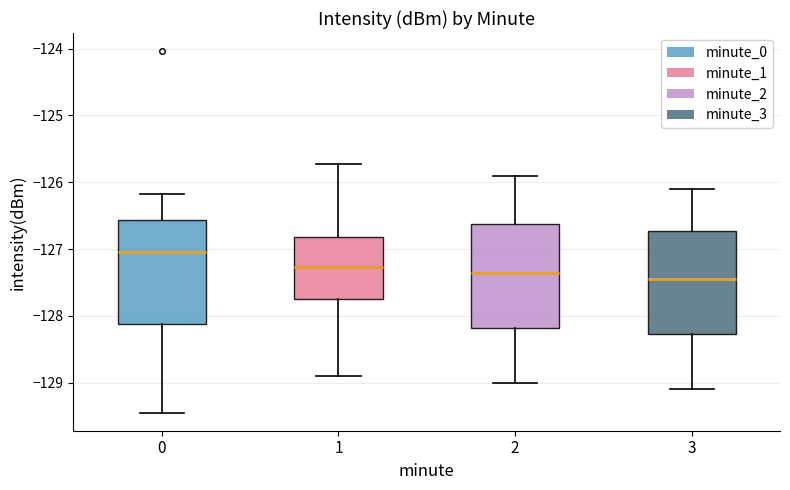

Reading left to right, transcribe this box plot: for each box, give where its median line is, the range the box spans, and where its two whiskers end, as read against the y-axis. The values are not printed on the chart, so give them approximately, as read against the axis.

0: median -127.0, box -128.1 to -126.6, whiskers -129.4 to -126.2
1: median -127.3, box -127.7 to -126.8, whiskers -128.9 to -125.7
2: median -127.3, box -128.2 to -126.6, whiskers -129.0 to -125.9
3: median -127.4, box -128.3 to -126.7, whiskers -129.1 to -126.1